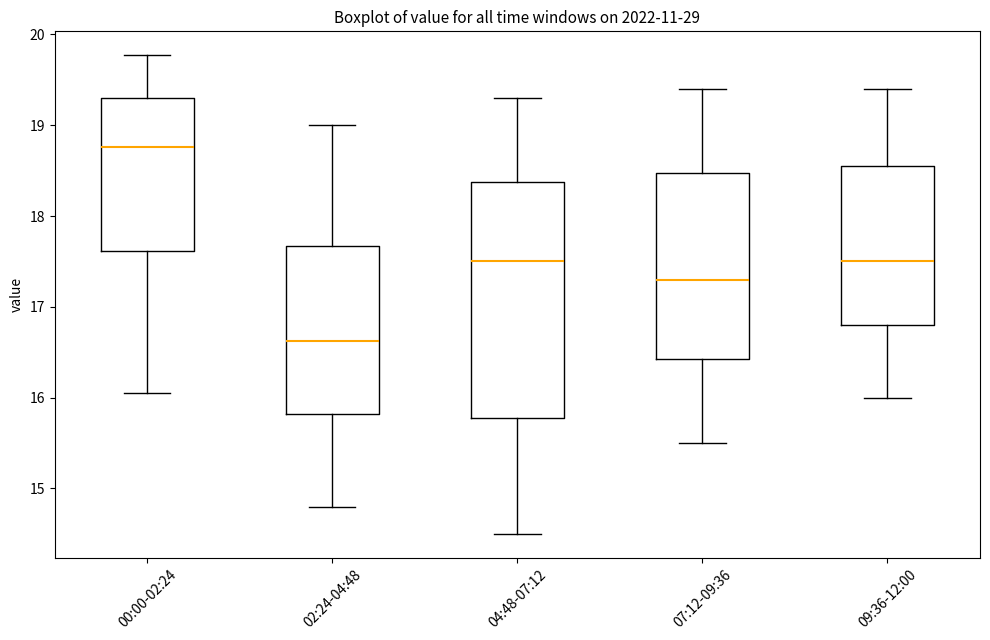

Which box has the highest median line?

00:00-02:24